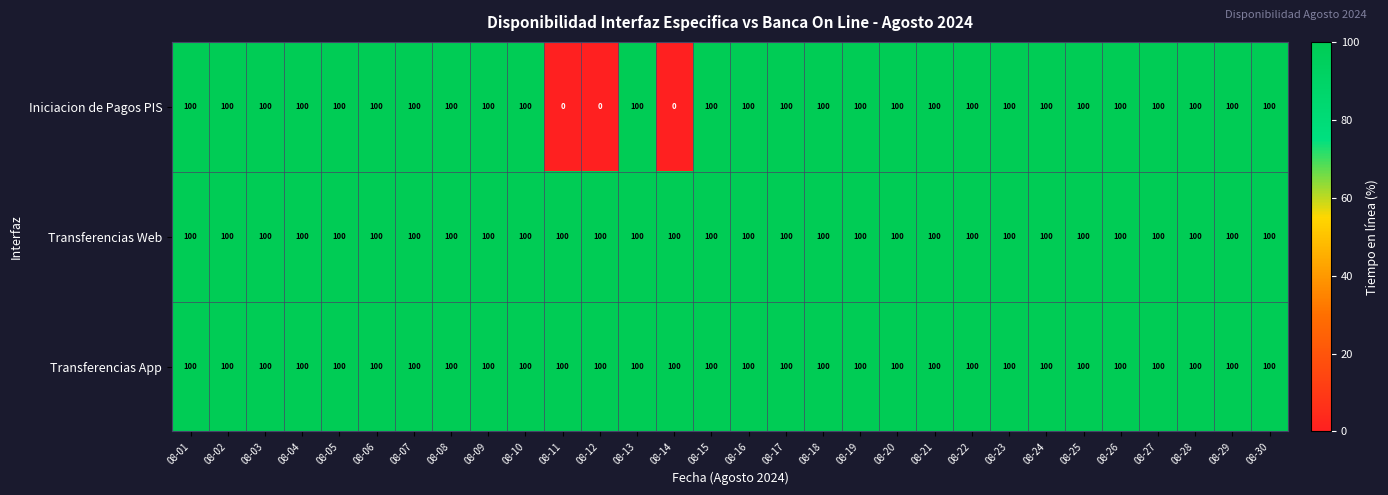

Is it true that Transferencias App equals 139 at 08-13?

False